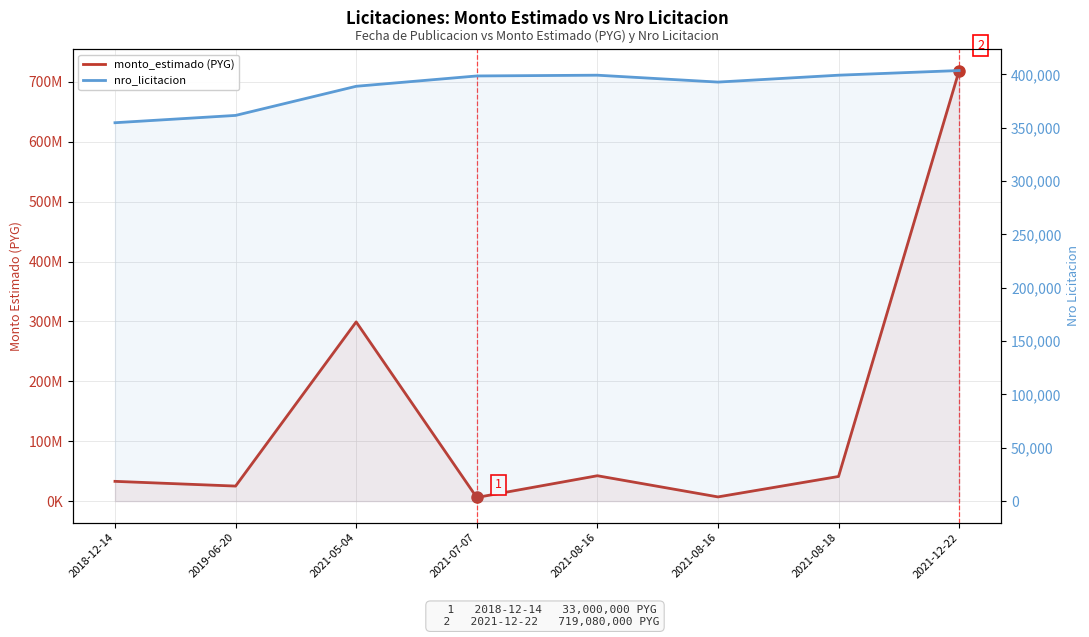

How many series are shown in this chart?

2